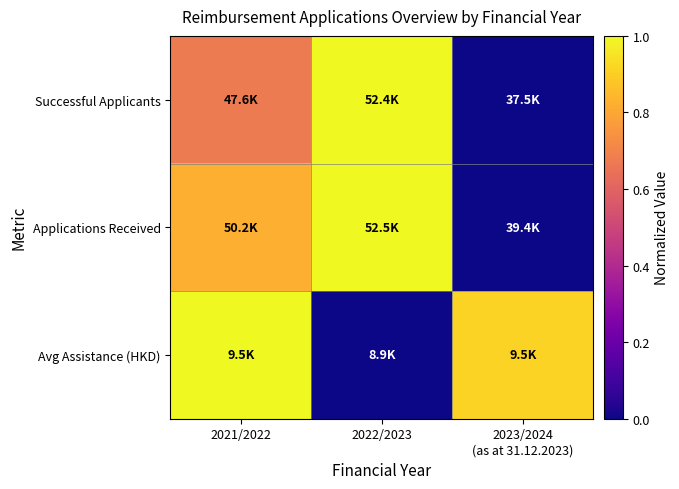

What is the difference between the highest and lowest values at 2021/2022?

0.3